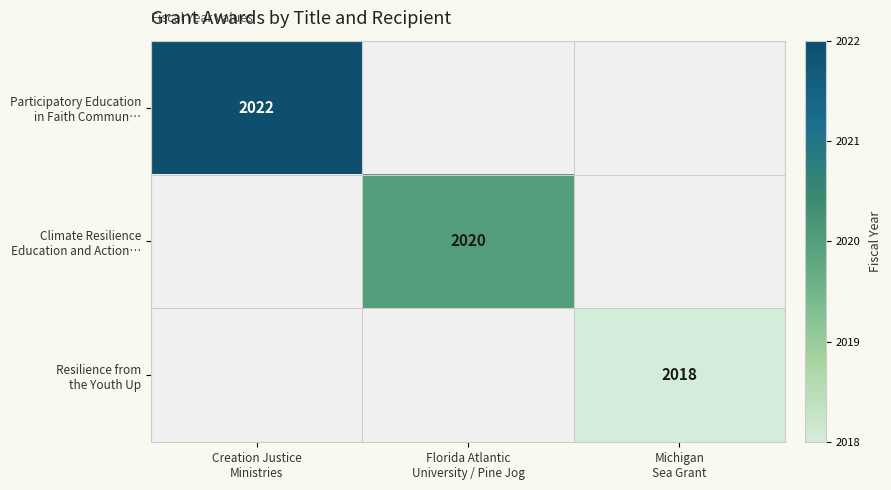

At which label is Participatory Education in Faith Commun… closest to 2022?

Creation Justice Ministries